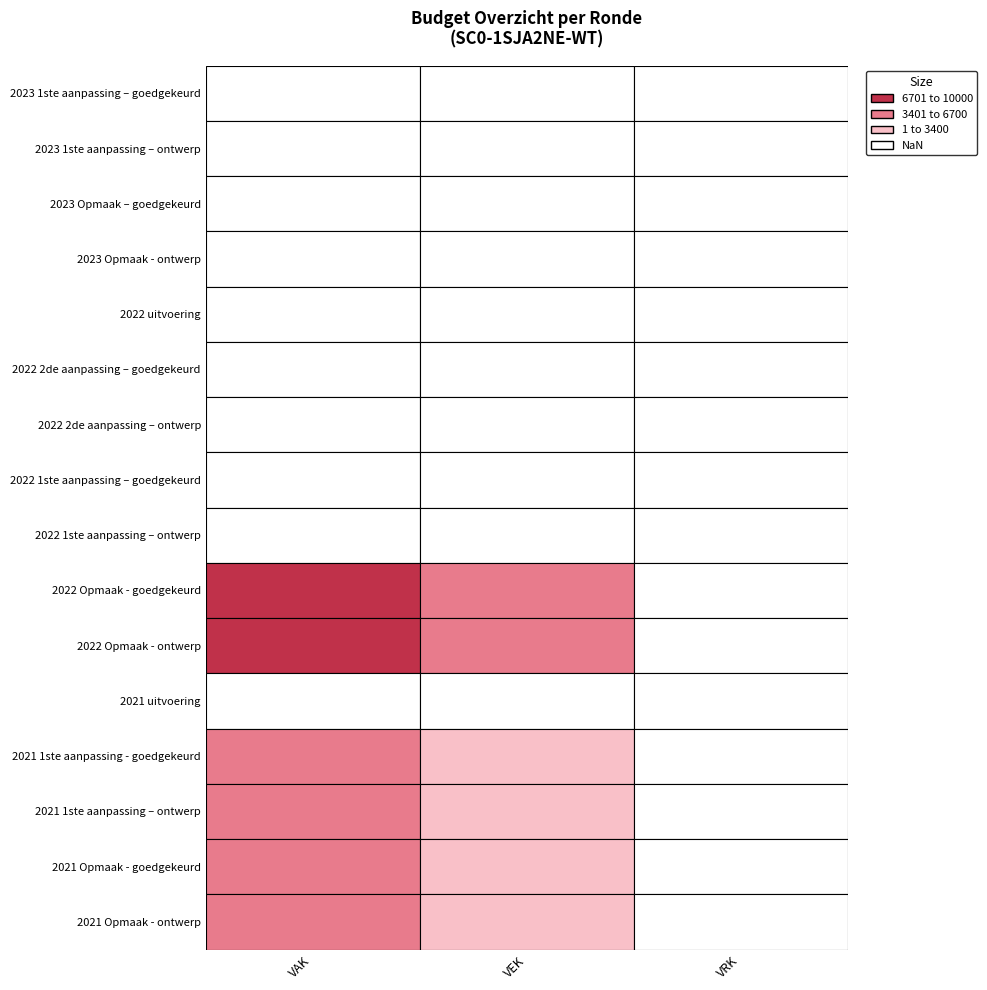

Rank the categories by 2022 1ste aanpassing – ontwerp value from highest to lowest.

0, 1, 2